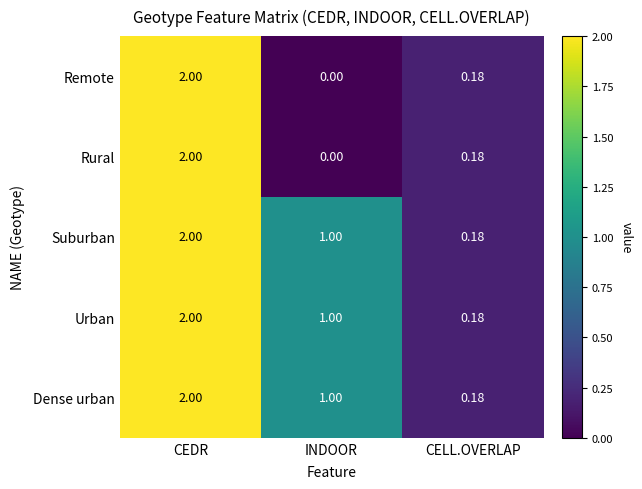

Rank the categories by Suburban value from lowest to highest.

CELL.OVERLAP, INDOOR, CEDR